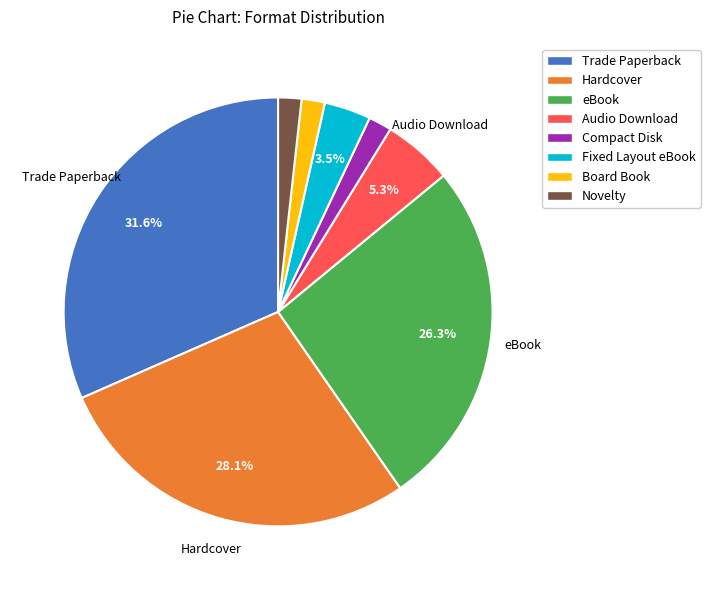

To the nearest percent, what portion does Hardcover represent?

28%